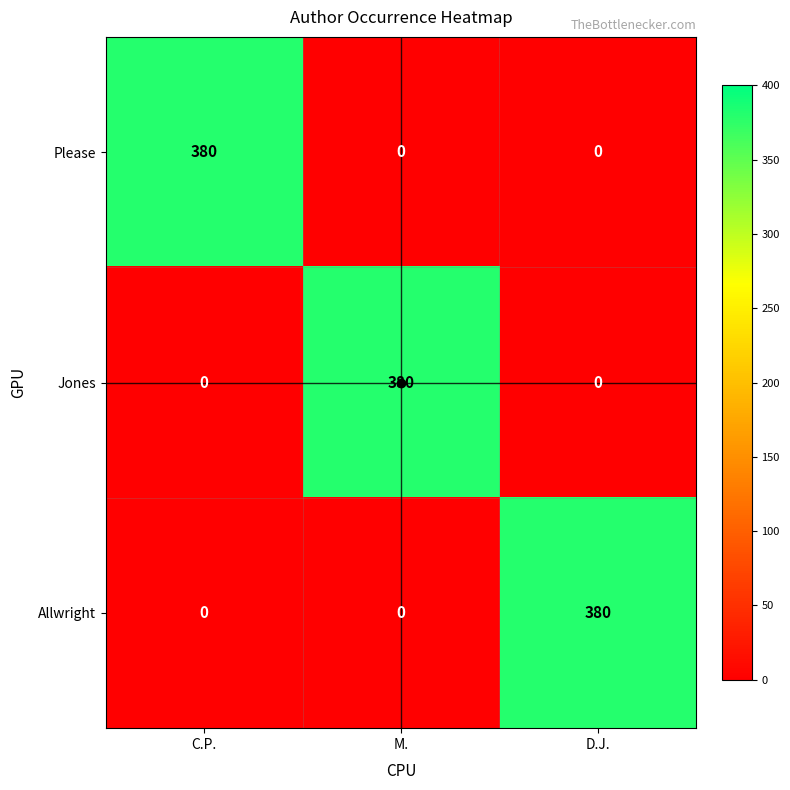

At how many categories does at least one series exceed 210?

3